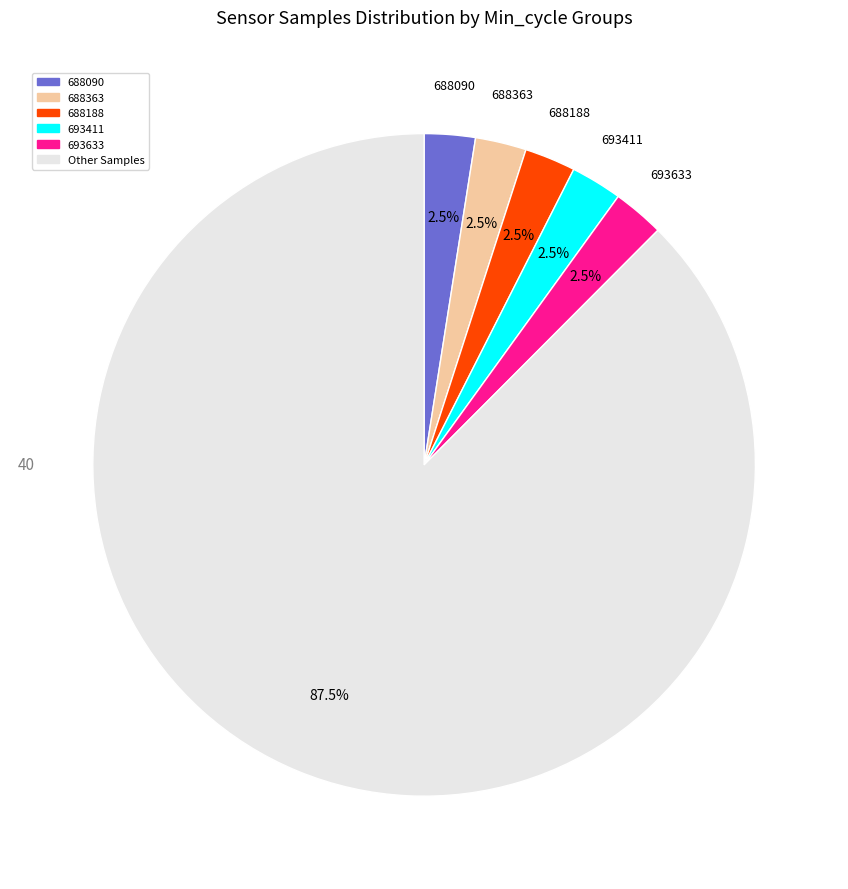

Is there a majority slice in this chart?

Yes